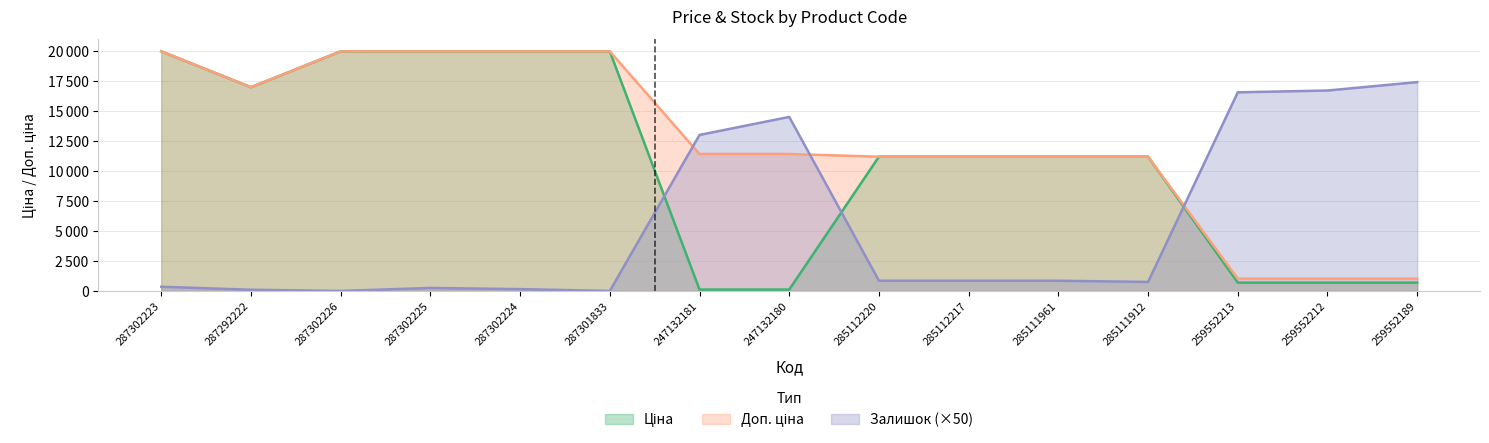

Reading left to right, transcribe all the data shown in this chart.

Ціна: 287302223=19964.2	287292222=16976.3	287302226=19964.2	287302225=19964.2	287302224=19964.2	287301833=19964.2	247132181=114.1	247132180=114.1	285112220=11188.2	285112217=11188.2	285111961=11188.2	285111912=11188.2	259552213=693.7	259552212=693.7	259552189=693.7
Доп. ціна: 287302223=19964.2	287292222=16976.3	287302226=19964.2	287302225=19964.2	287302224=19964.2	287301833=19964.2	247132181=11410.0	247132180=11410.0	285112220=11188.2	285112217=11188.2	285111961=11188.2	285111912=11188.2	259552213=1024.6	259552212=1024.6	259552189=1024.6
Залишок: 287302223=350.0	287292222=100.0	287302226=0.0	287302225=250.0	287302224=150.0	287301833=0.0	247132181=13000.0	247132180=14500.0	285112220=850.0	285112217=850.0	285111961=850.0	285111912=750.0	259552213=16550.0	259552212=16700.0	259552189=17400.0